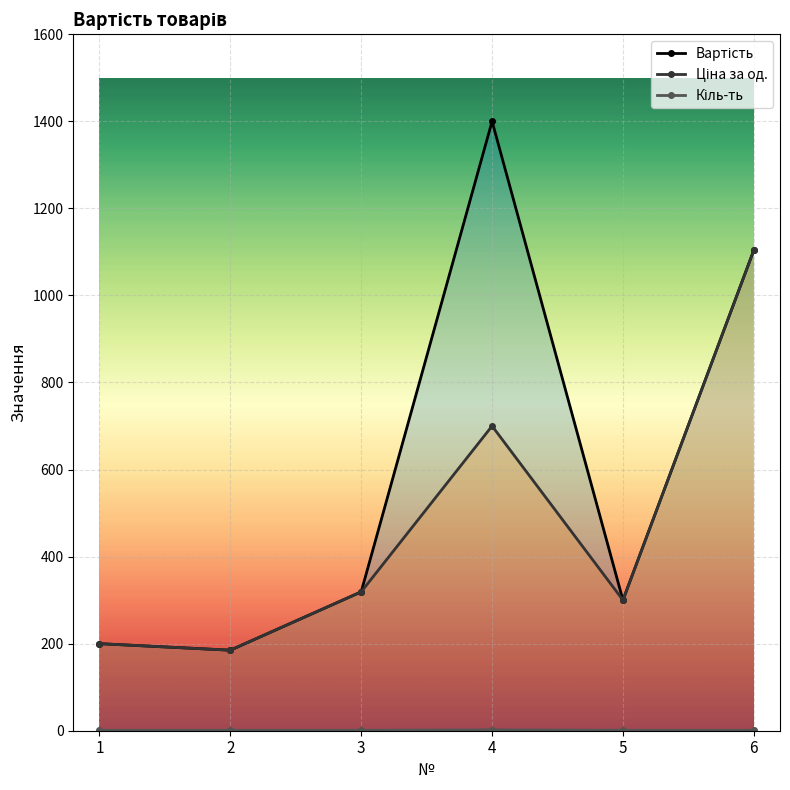

Reading right to left, what are all the values shown in this chart?

Вартість: 1104	300	1400	319	185	200
Ціна за од.: 1104	300	700	319	185	200
Кіль-ть: 1	1	2	1	1	1